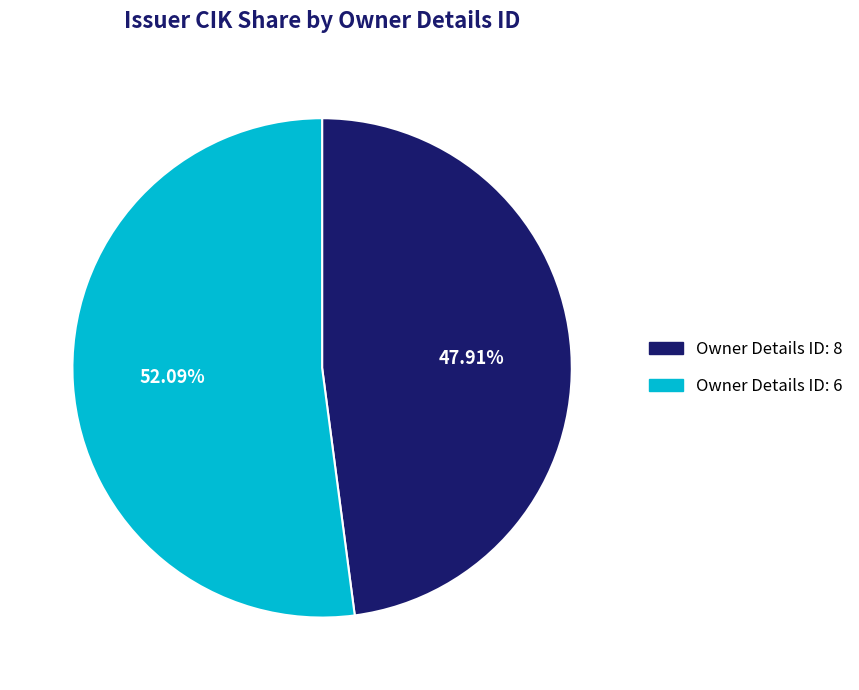

Is there any slice that represents more than half of the pie?

Yes